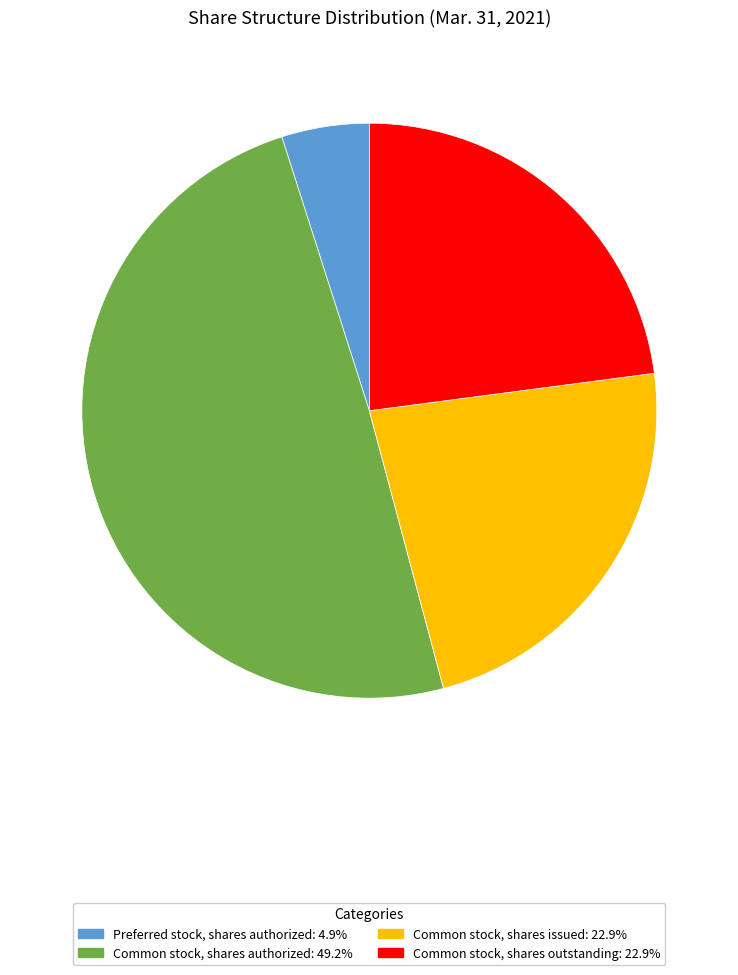

Is there any slice that represents more than half of the pie?

No